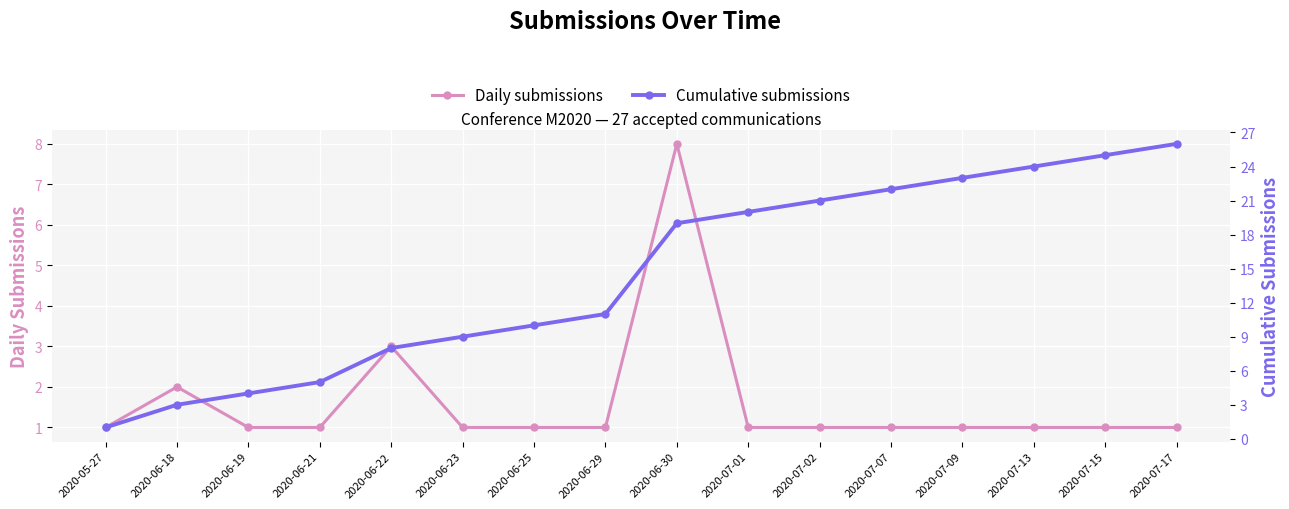

The value of Cumulative submissions at 2020-06-30 is 5. True or false?

False